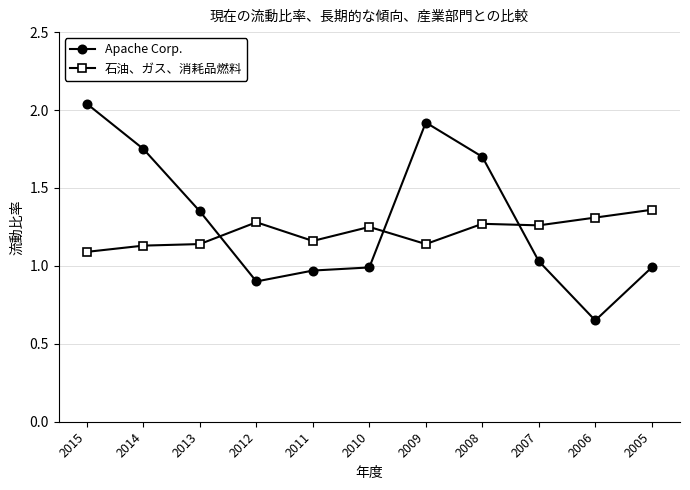

What is the sum of all Apache Corp. values?

14.3